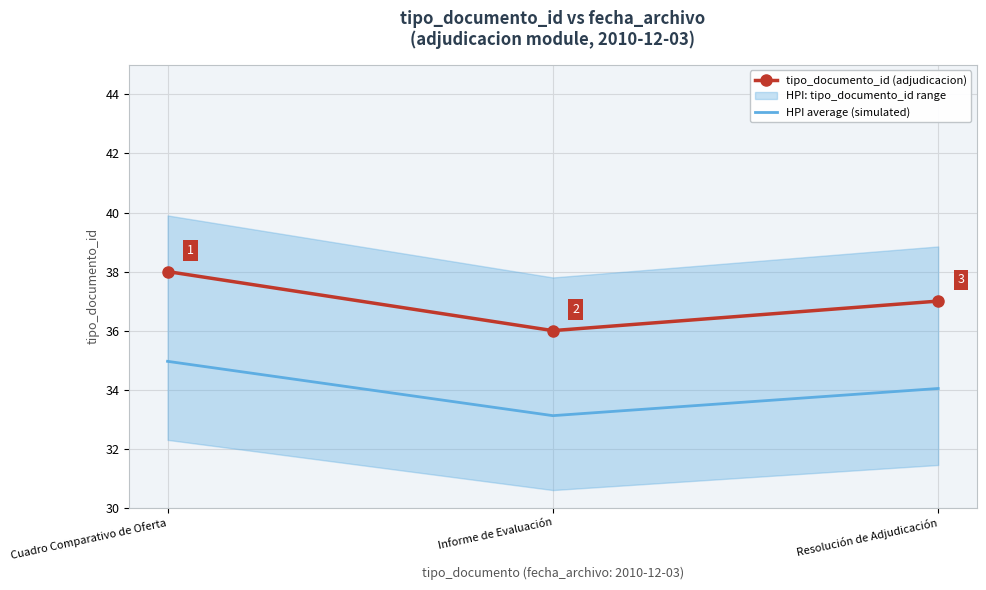

At which category is the sum across all series the highest?

Cuadro Comparativo de Oferta